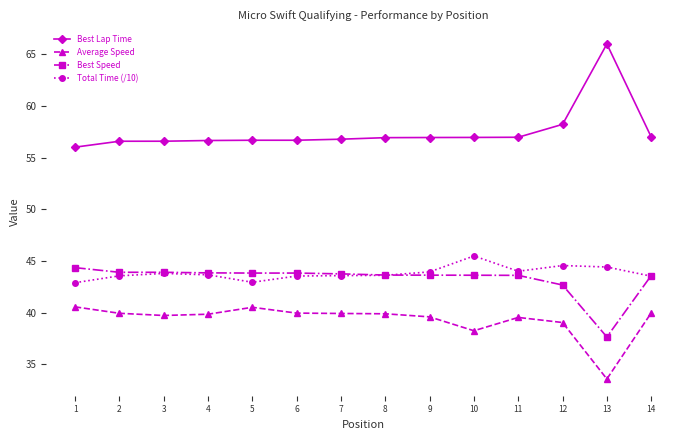

True or false: Best Lap Time has more than 0 points higher than both neighbors.

True